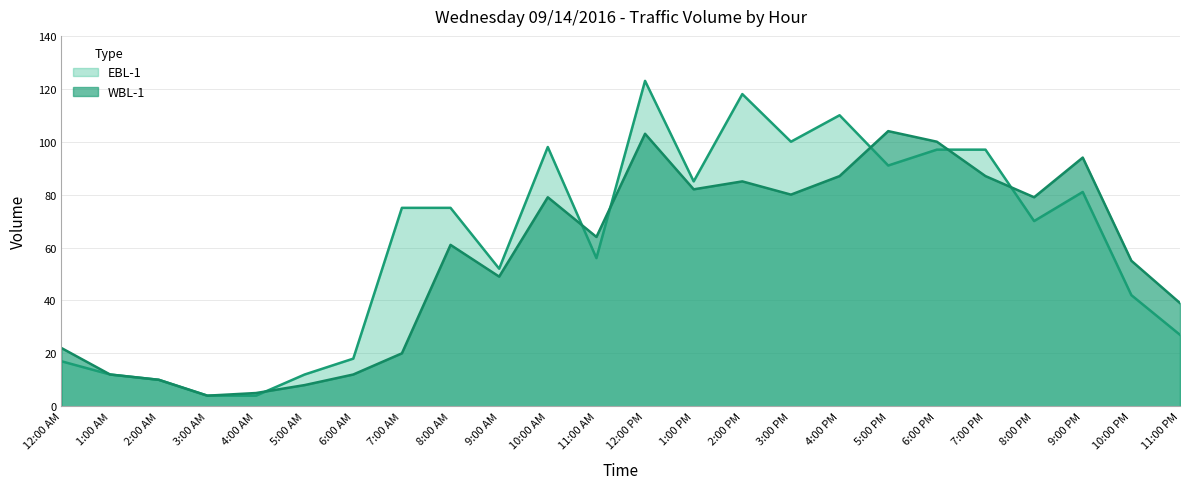

At which category does WBL-1 reach its first local valley?

3:00 AM